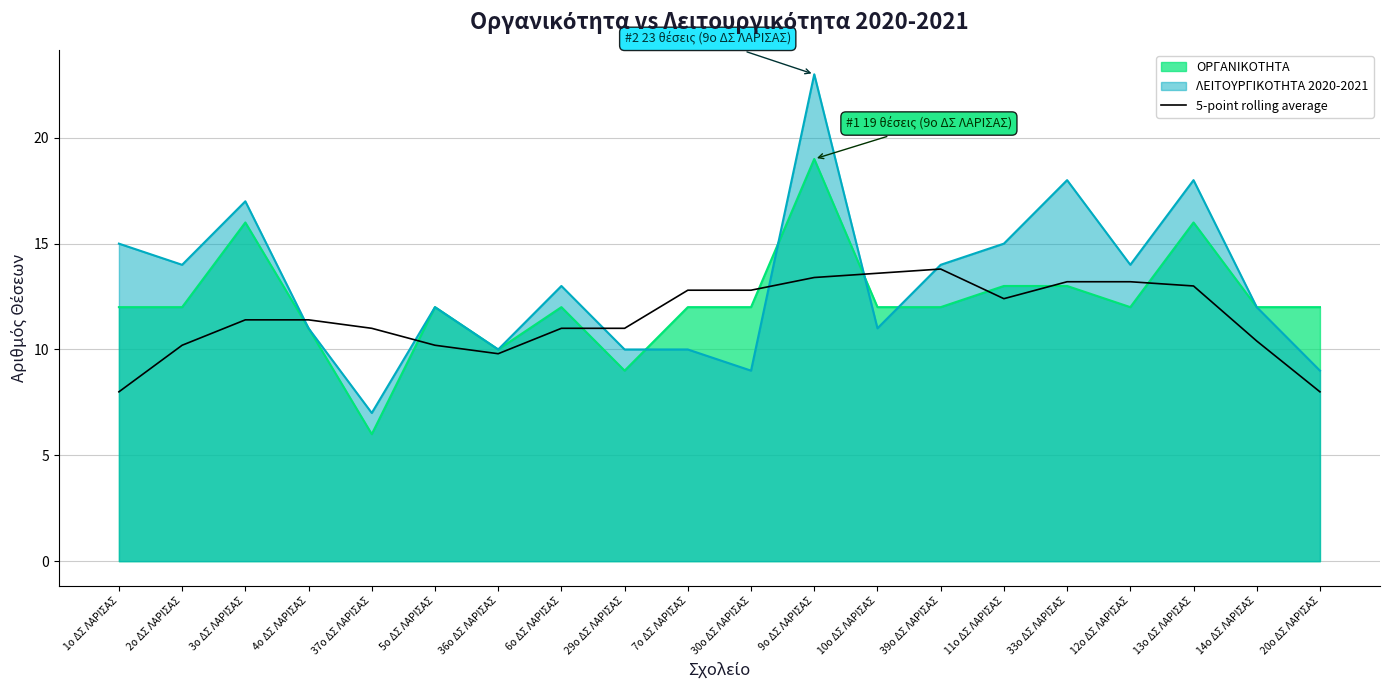

True or false: there are more than 0 points higher than both neighbors.

True